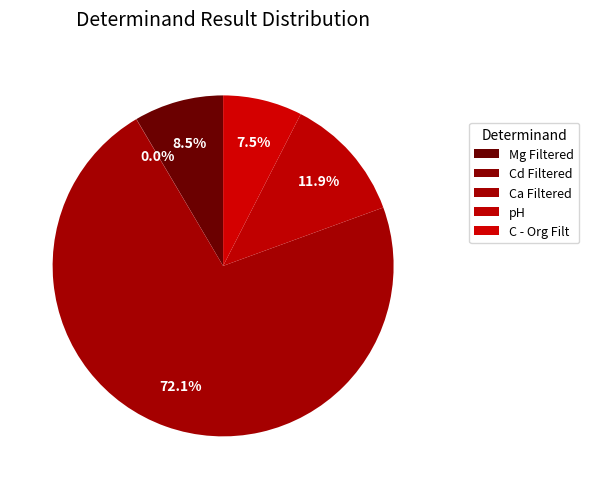

Count the number of slices in the pie.

5